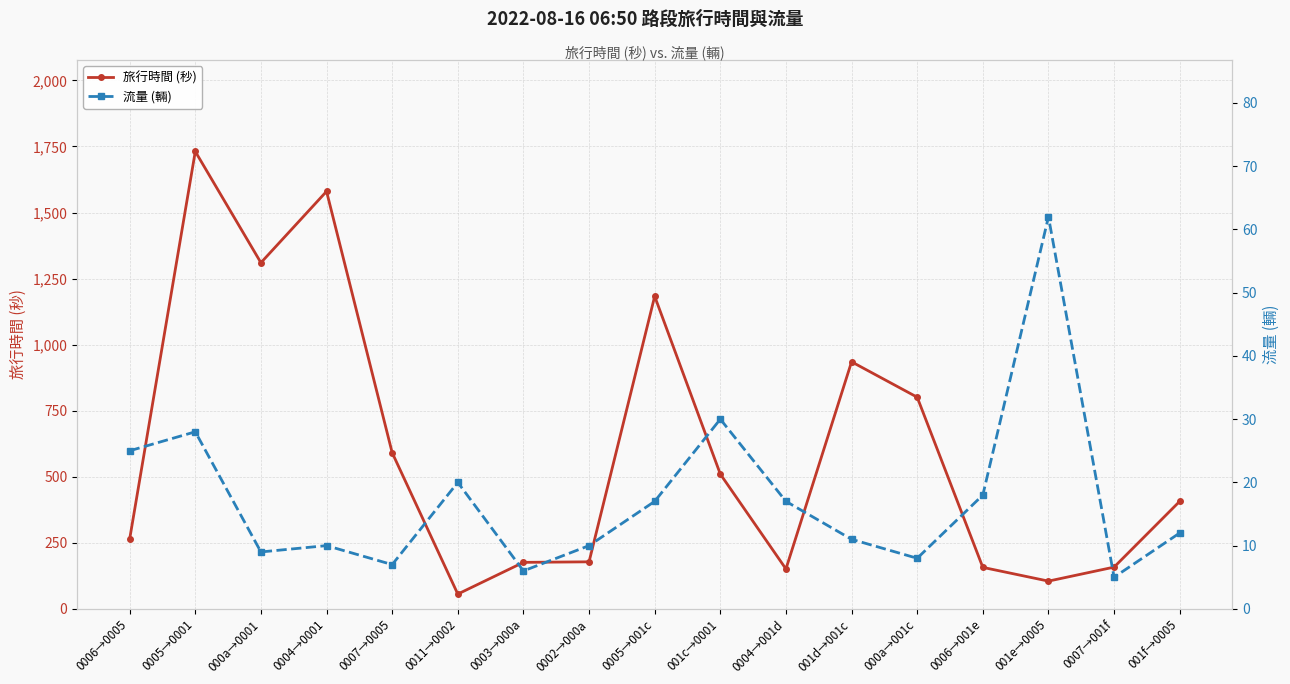

Which series changed the most between 0005→0001 and 0006→001e?

旅行時間 (秒)